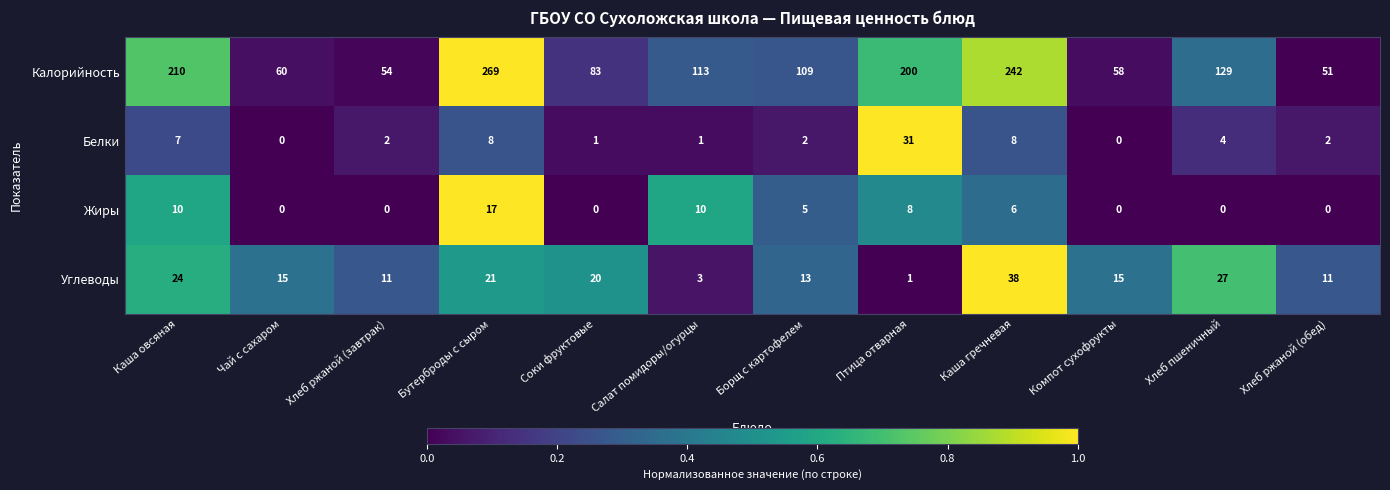

List the series in order of their peak value, highest first.

Калорийность, Углеводы, Белки, Жиры